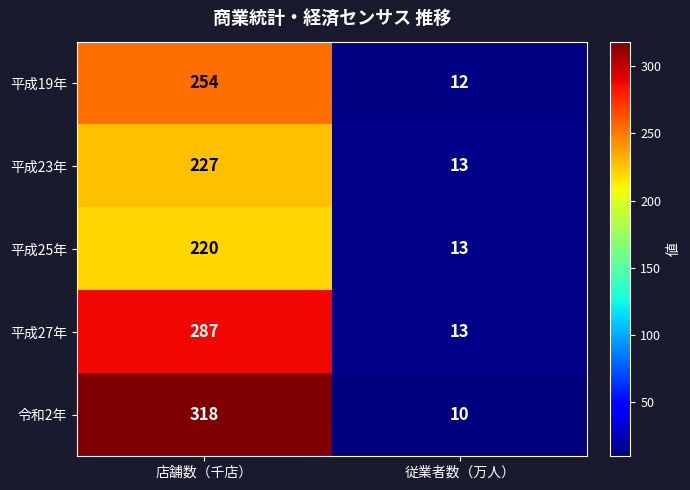

Is the value of 平成23年 at 従業者数（万人） greater than the value of 平成27年 at 店舗数（千店）?

No